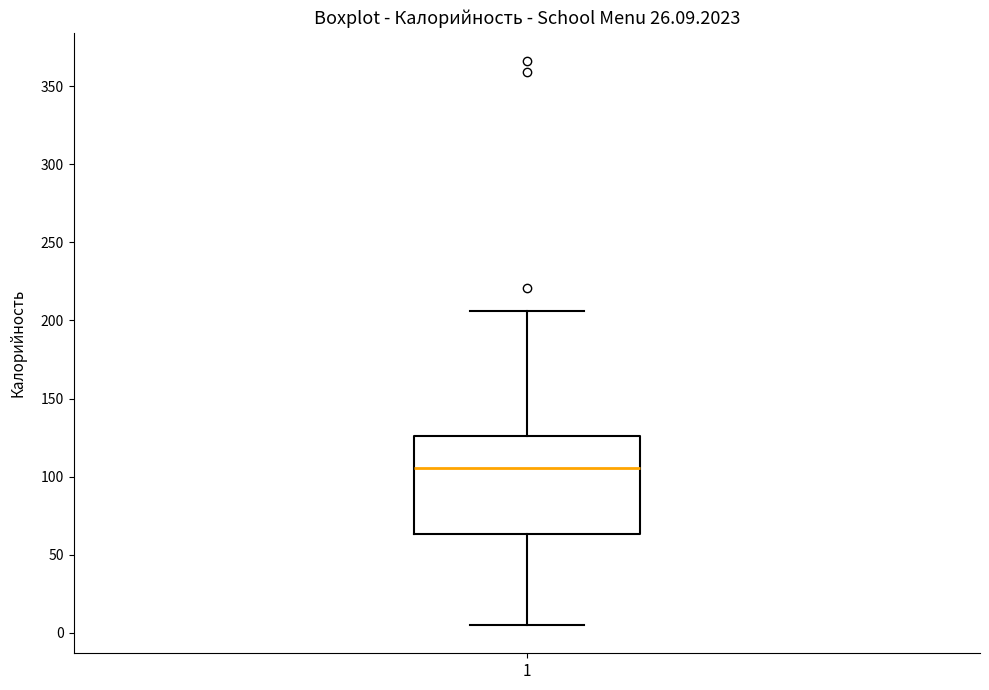

Read this box plot against the y-axis: the position of the median line, the range covered by the box, and the ends of both whiskers. The values are not printed on the chart, so give them approximately, as read against the axis.

median 105, box 65 to 125, whiskers 5 to 205